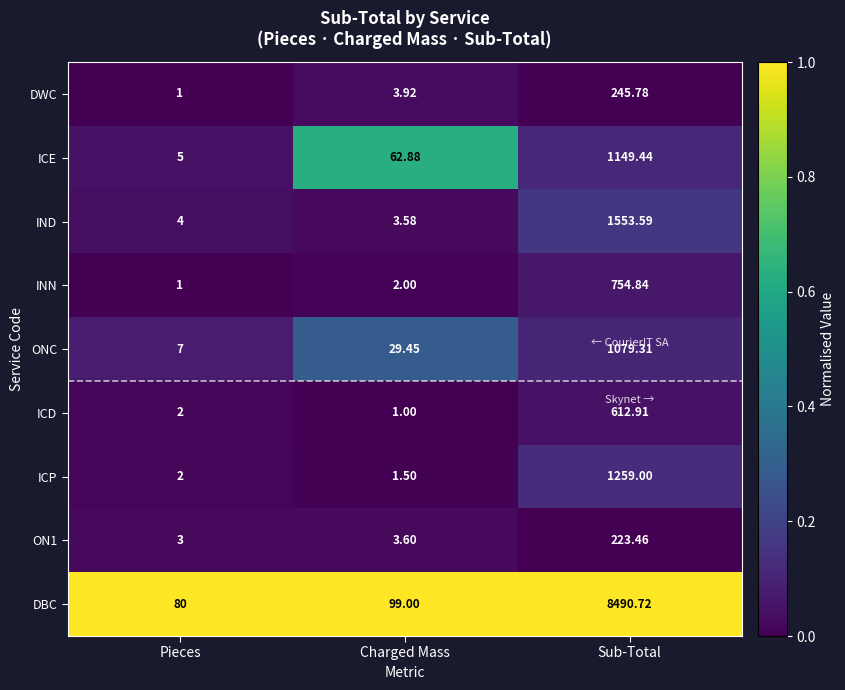

Rank the categories by DBC value from highest to lowest.

Sub-Total, Charged Mass, Pieces